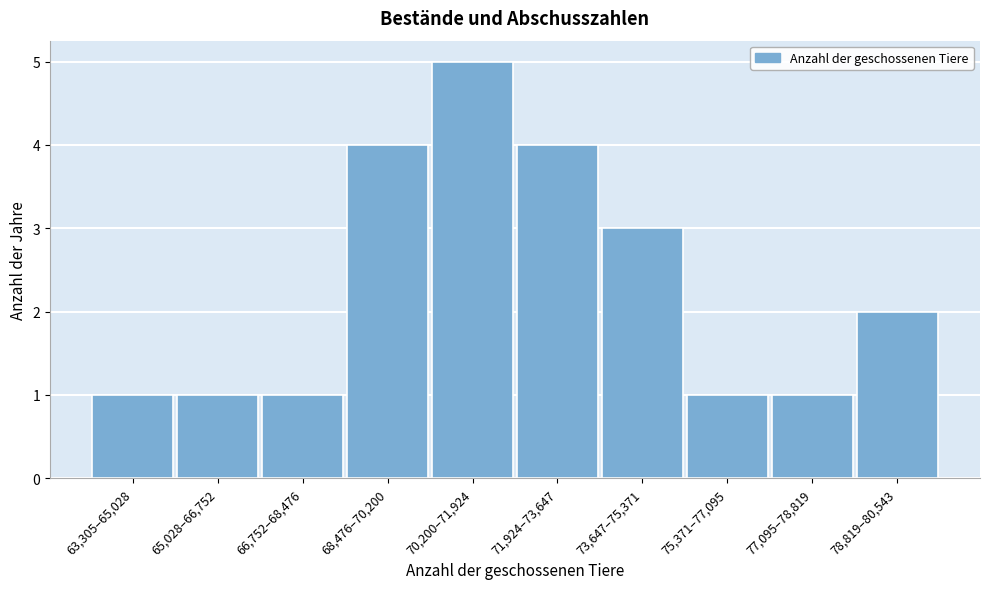

Reading right to left, extract all data points from this chart.

2	1	1	3	4	5	4	1	1	1